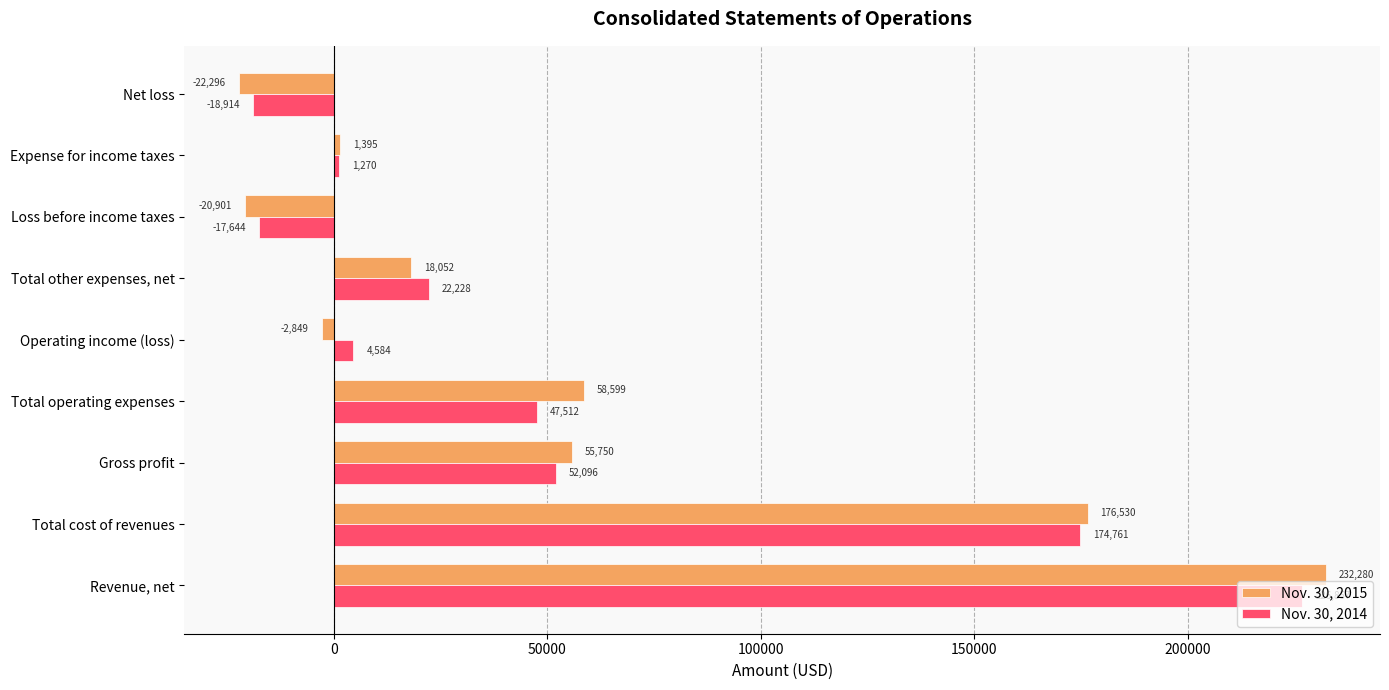

Which series changed the most between Revenue, net and Total operating expenses?

Nov. 30, 2014